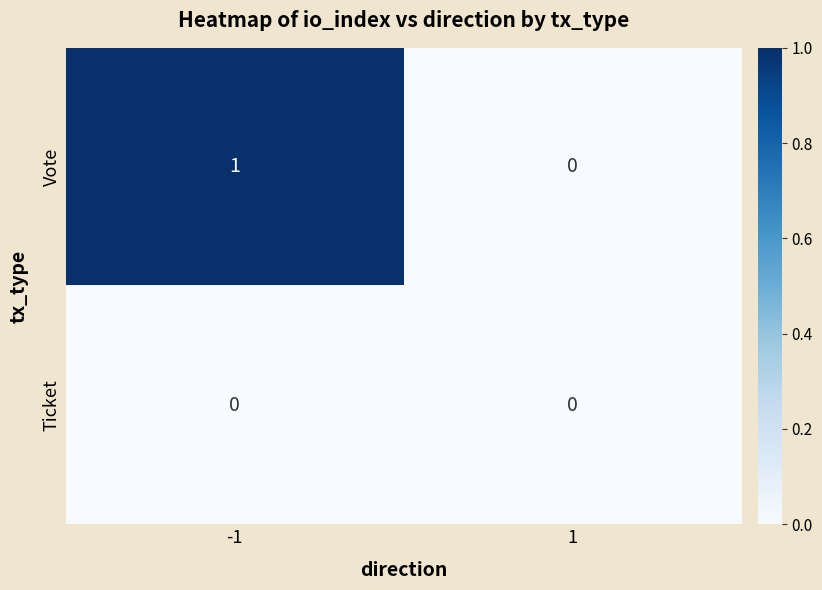

Which series has the largest total across all categories?

Vote